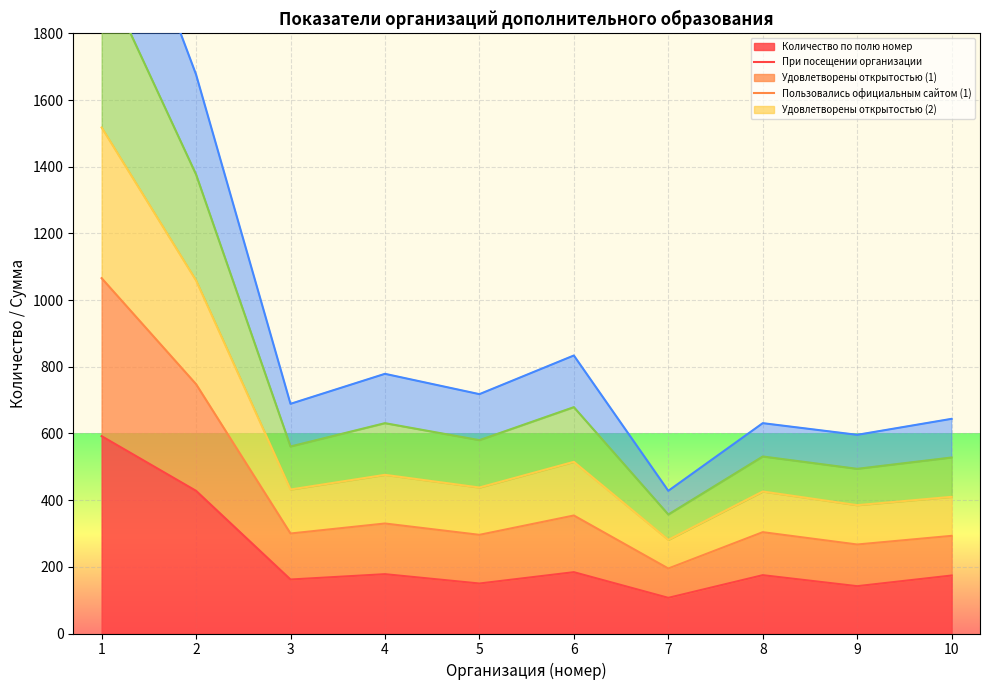

The value of Количество по полю номер at 5 is 150. True or false?

True